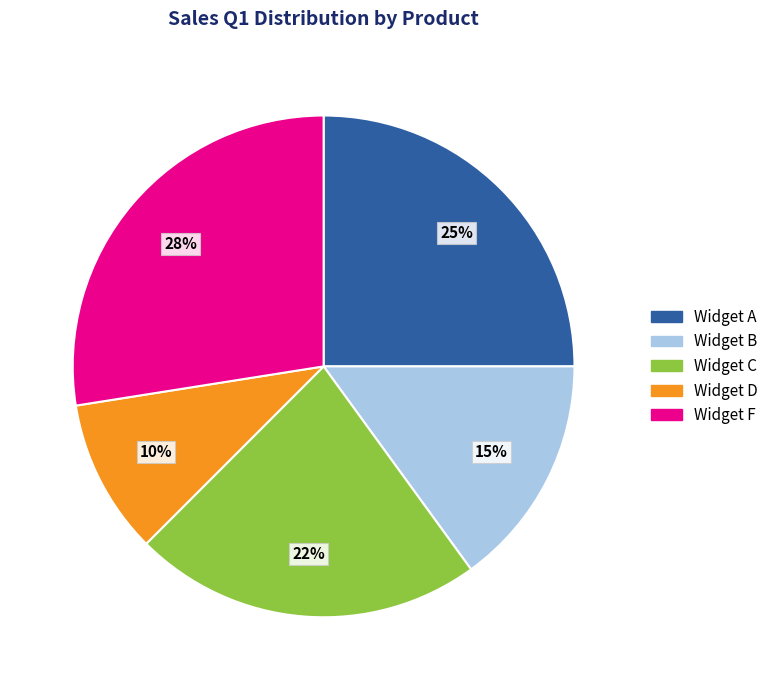

How many segments does this pie chart have?

5